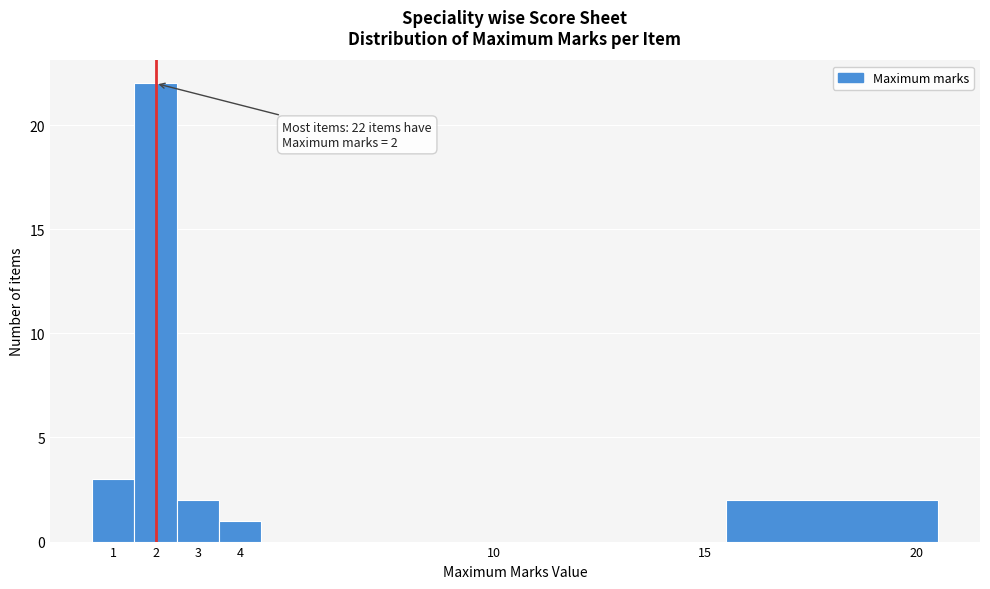

Over which range of the x-axis is the bar tallest?

1.5 to 2.5